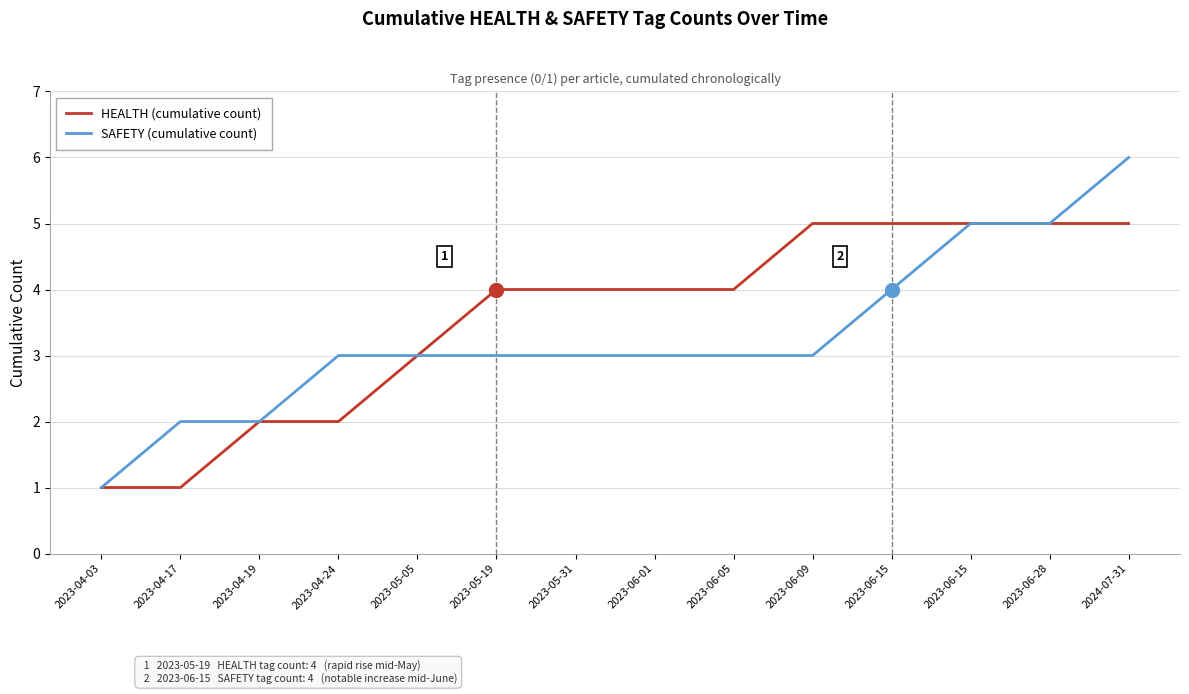

List the labels in order of SAFETY (cumulative count) value, smallest first.

2023-04-03, 2023-04-17, 2023-04-19, 2023-04-24, 2023-05-05, 2023-05-19, 2023-05-31, 2023-06-01, 2023-06-05, 2023-06-09, 2023-06-15, 2023-06-15, 2023-06-28, 2024-07-31